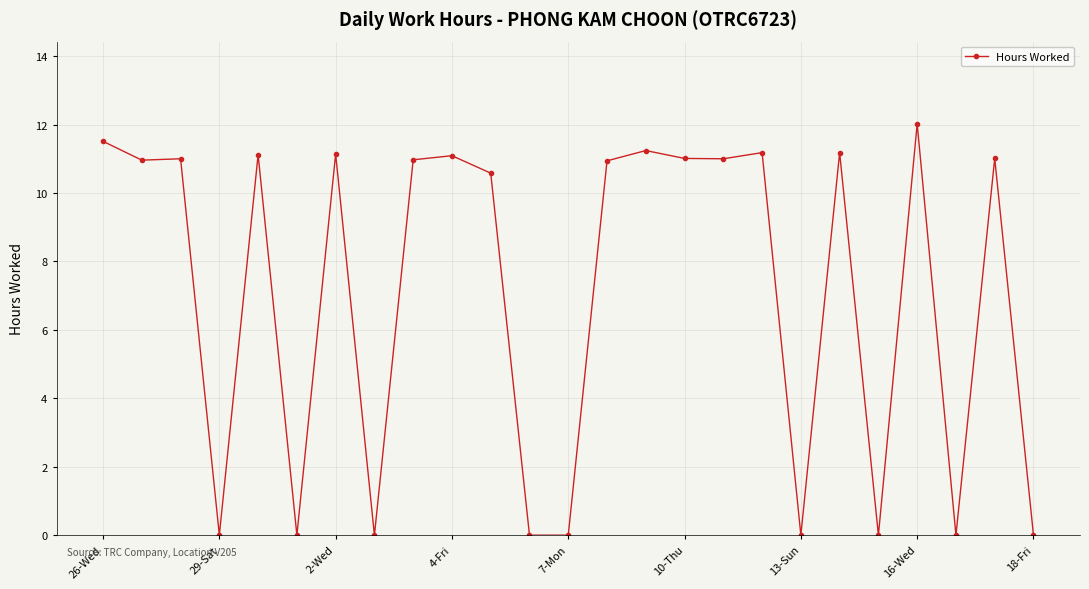

What is the difference between the maximum and second lowest values?

12.0